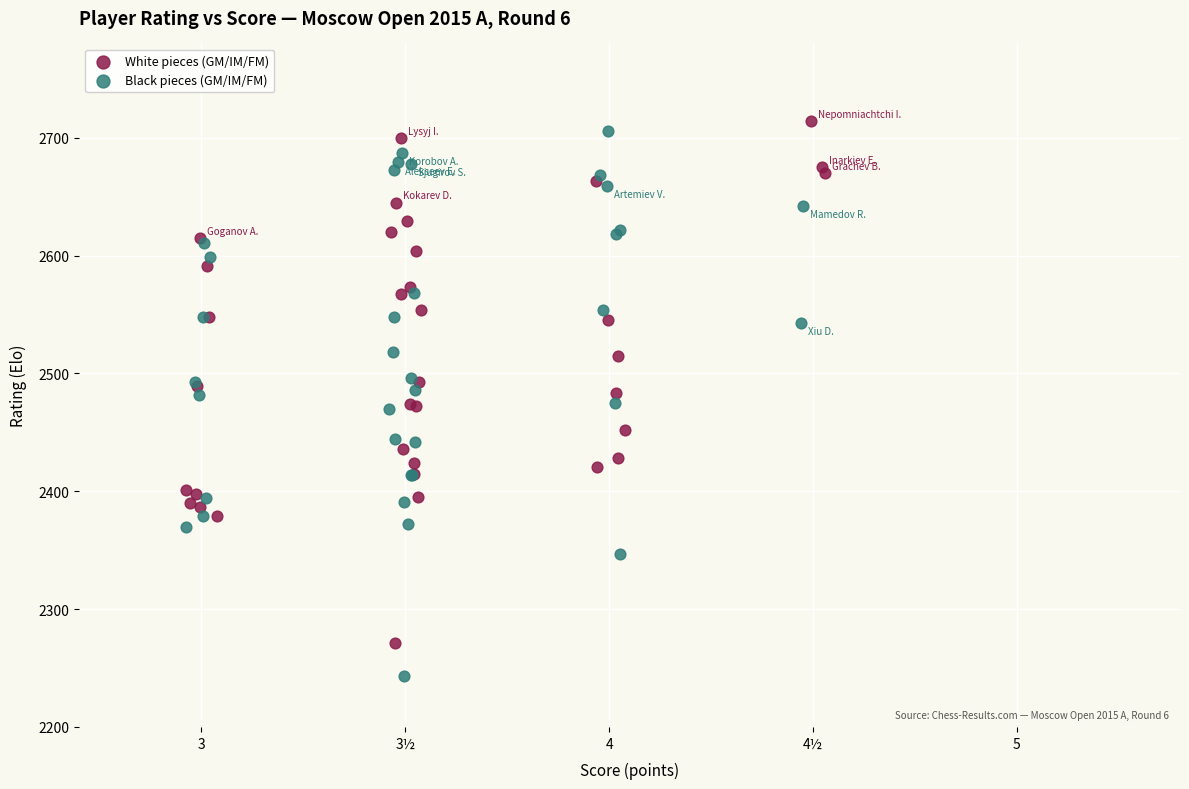

What are all the series names shown in the legend?

White pieces (GM/IM/FM), Black pieces (GM/IM/FM)